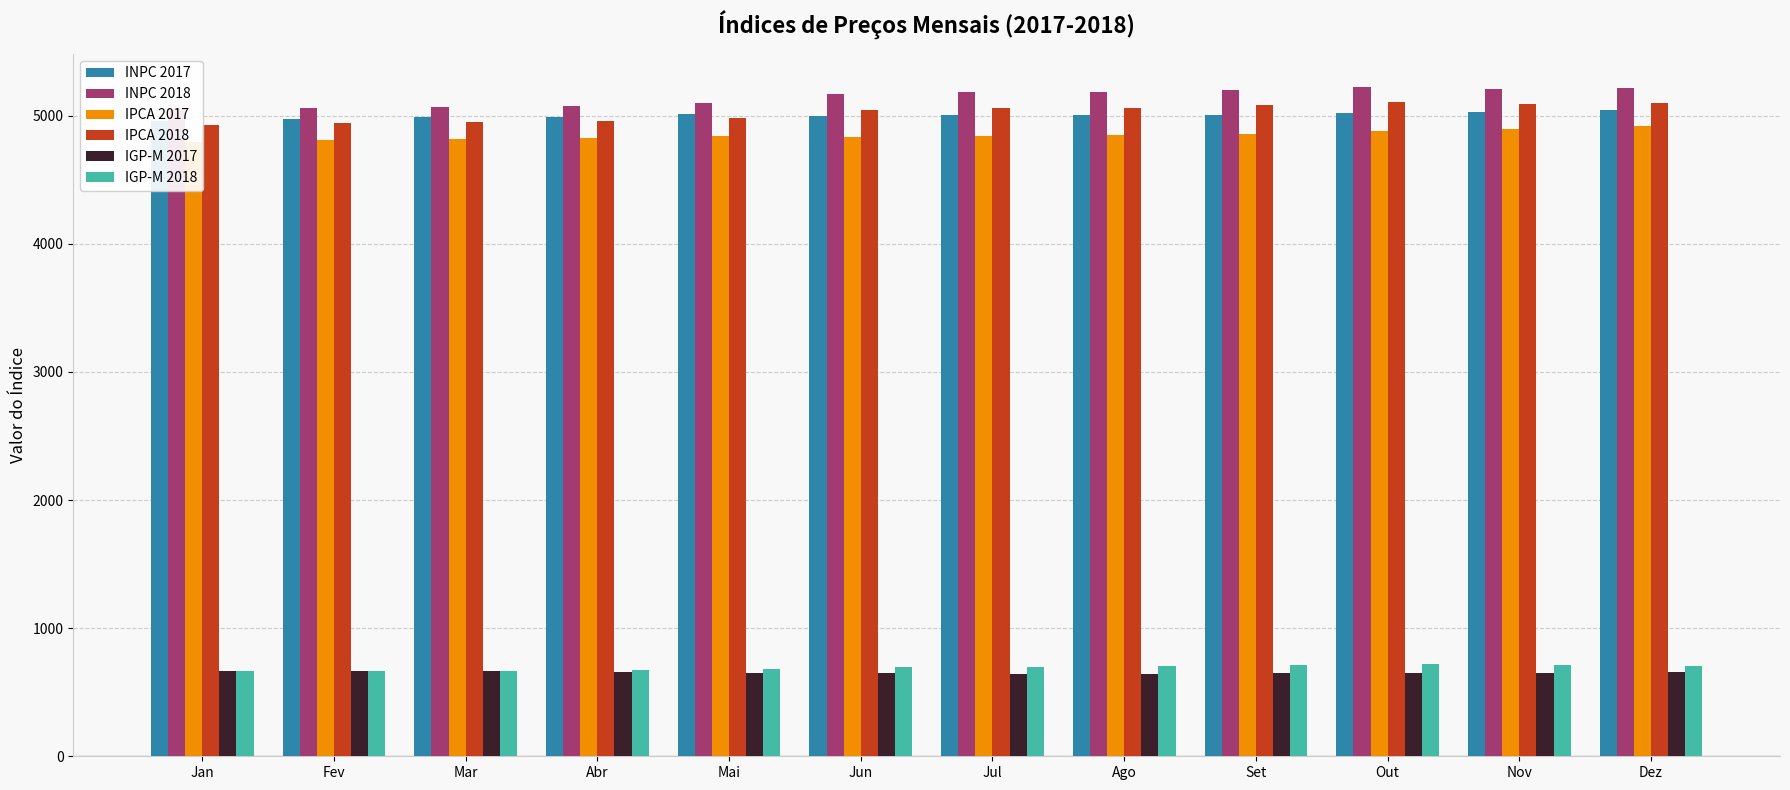

What position from the right is Jul?

6